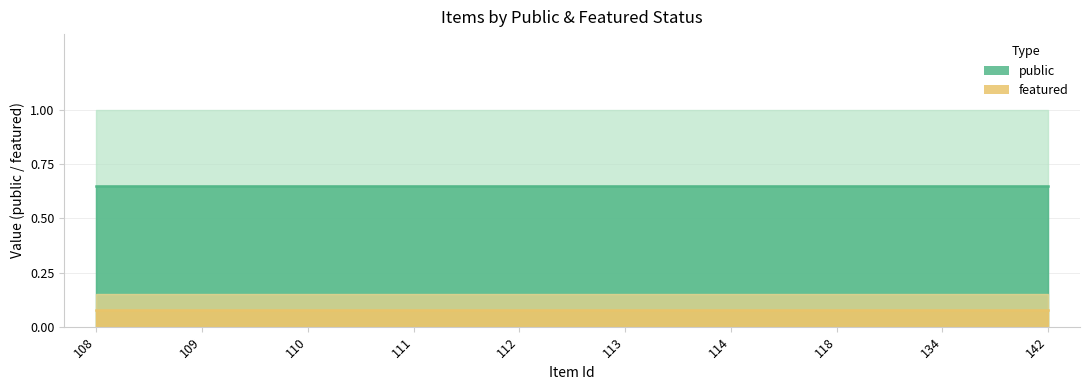

True or false: featured and public cross at least once.

False